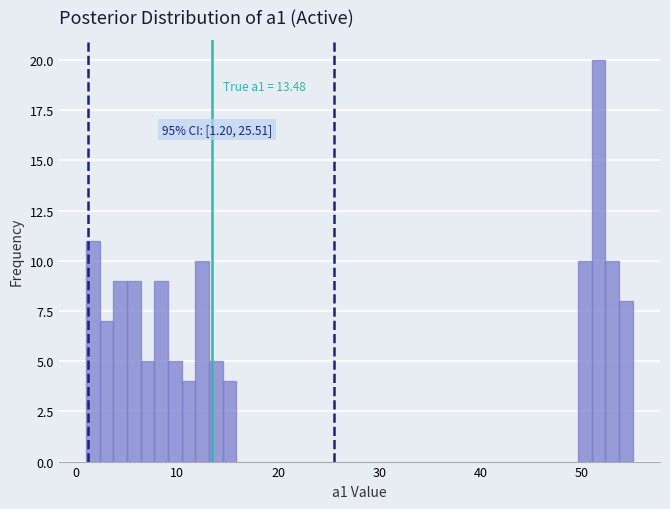

Read against the x-axis, roughly where is the centre of the tallest bar?

52